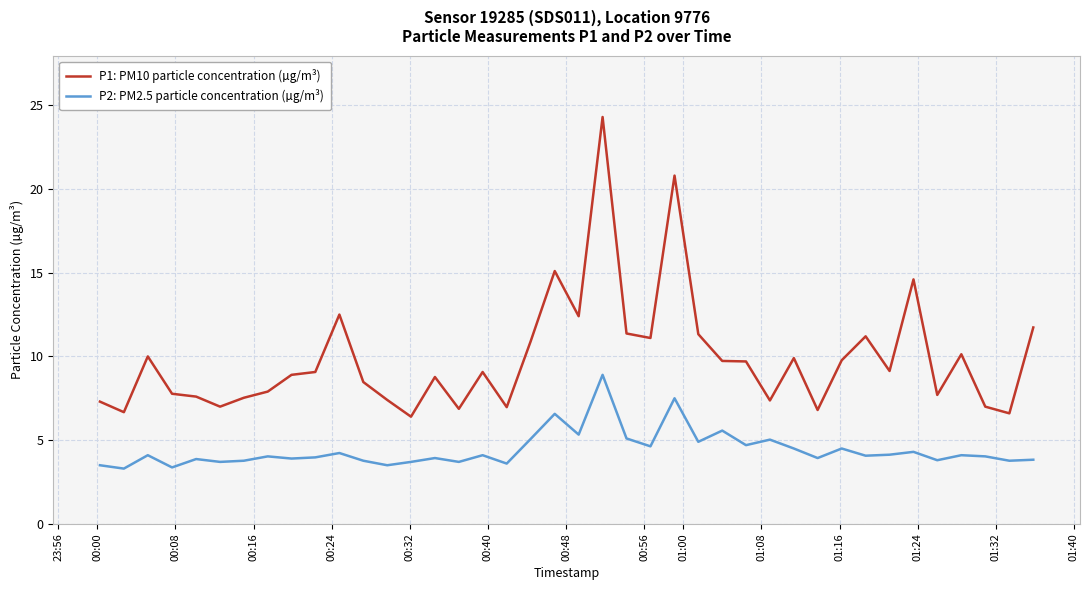

True or false: P2: PM2.5 particle concentration (µg/m³) and P1: PM10 particle concentration (µg/m³) intersect in this chart.

False